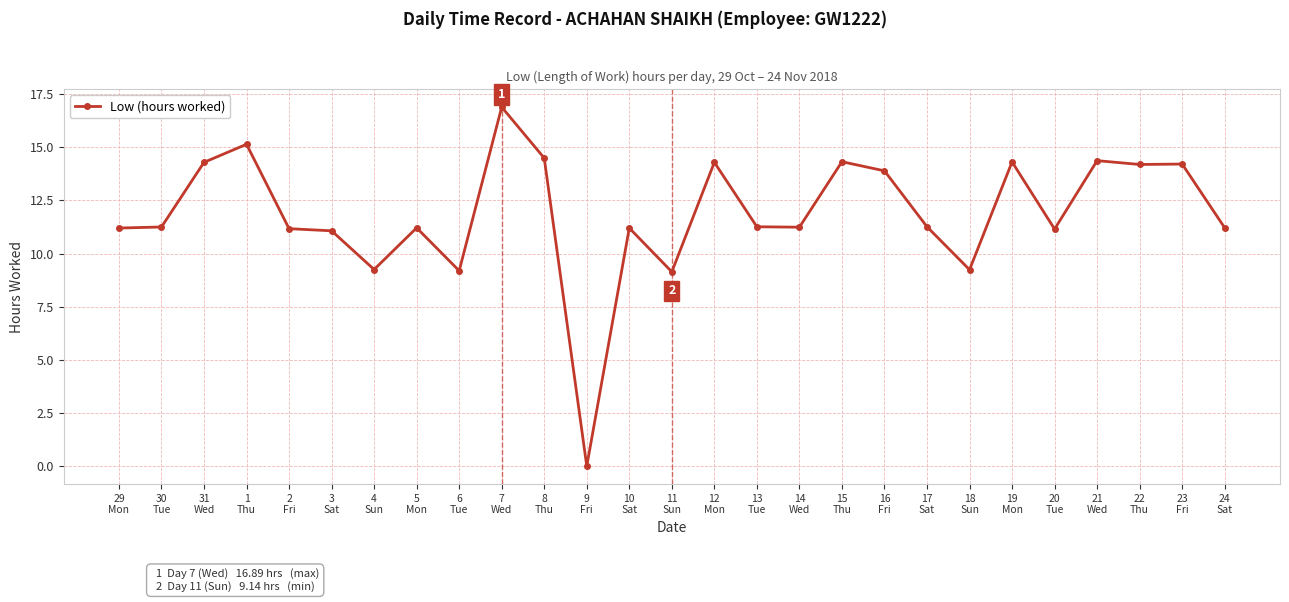

What is the difference between the maximum and minimum values?

16.9